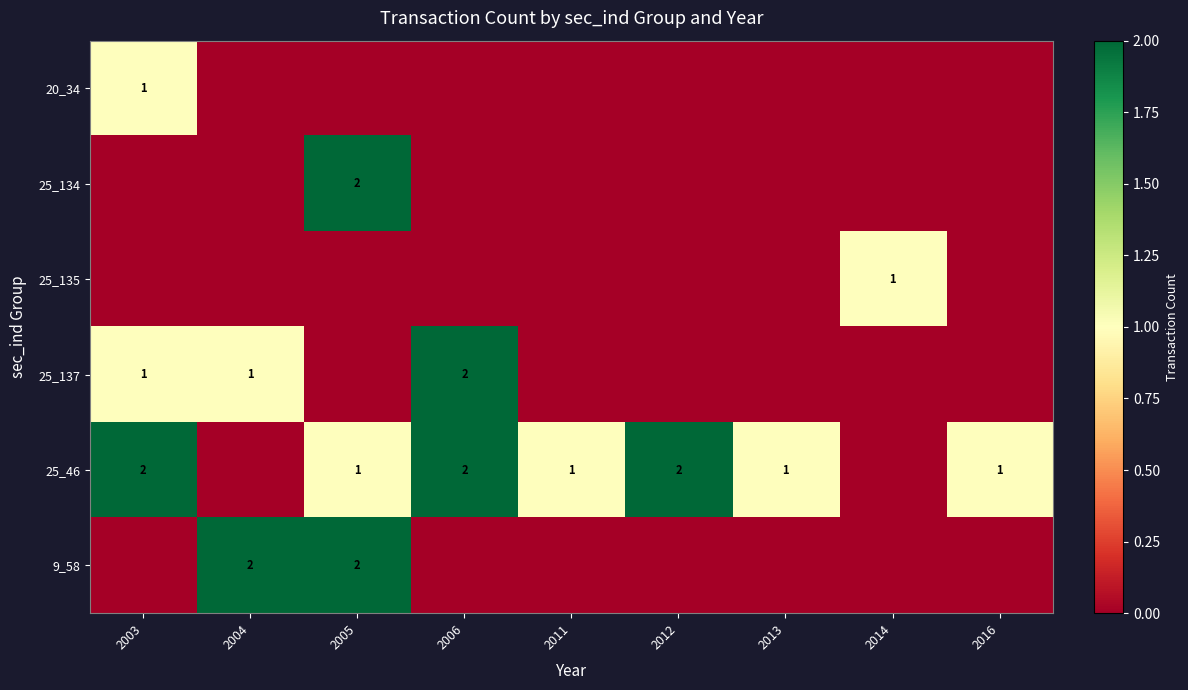

The value of 25_137 at 2004 is 1. True or false?

True